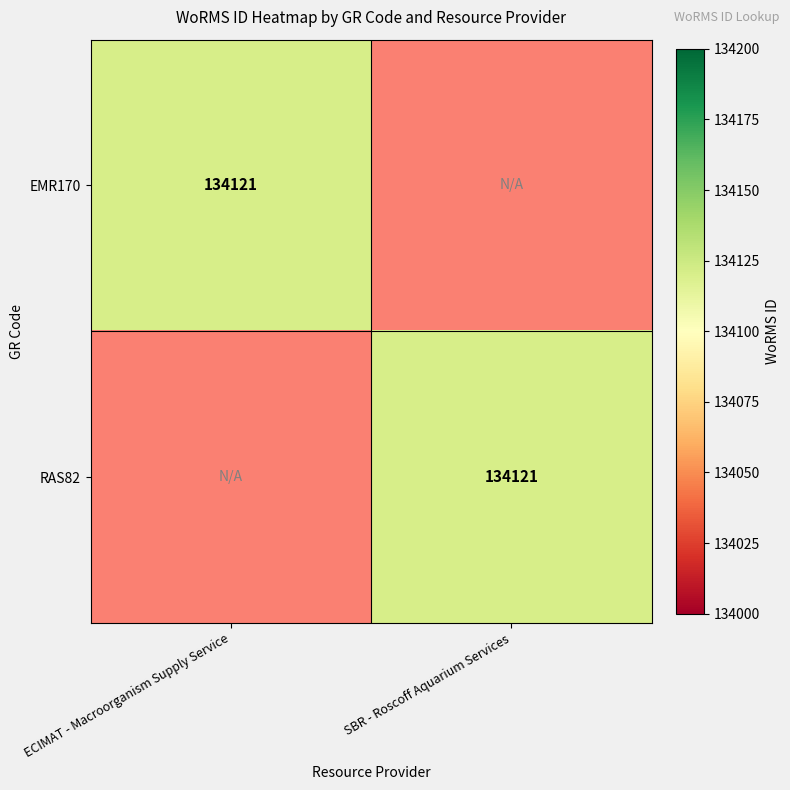

Is it true that EMR170 equals 220100 at ECIMAT - Macroorganism Supply Service?

False